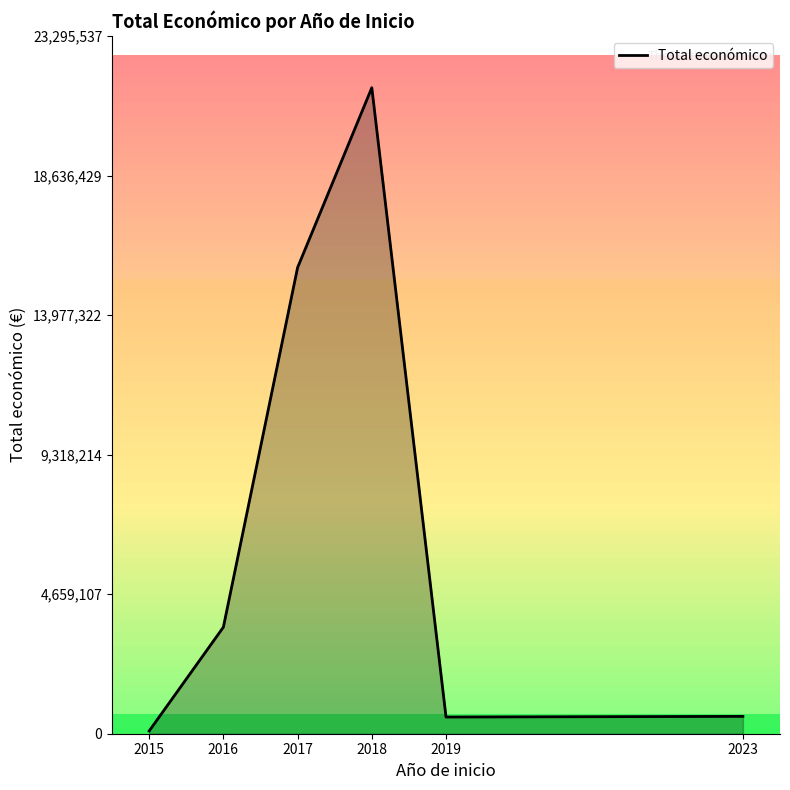

What is the ratio of the value at 2018 to the value at 2023?

37.2